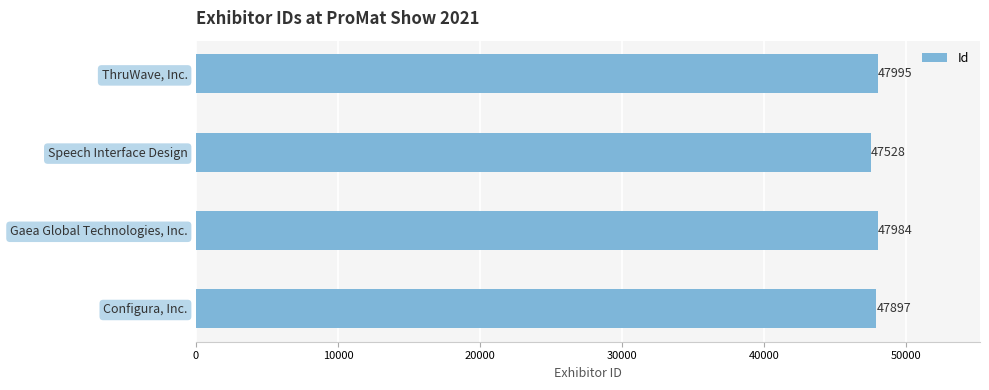

Which category has the lowest value across all series?

Speech Interface Design